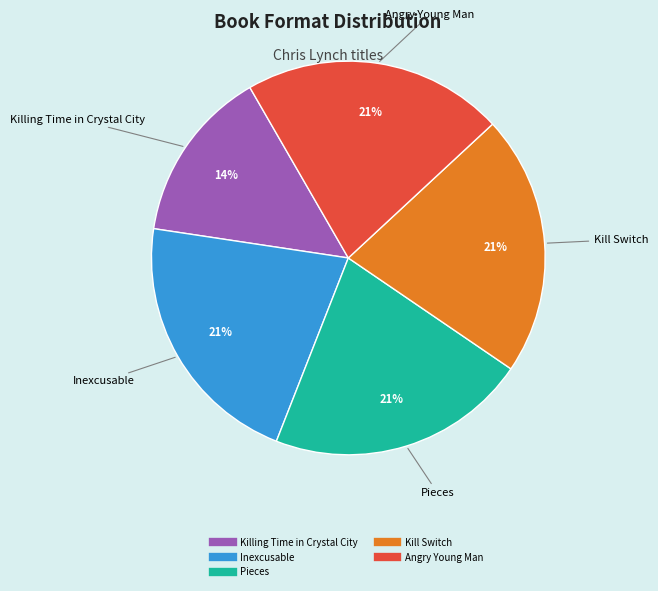

True or false: Kill Switch accounts for 30% of the total.

False